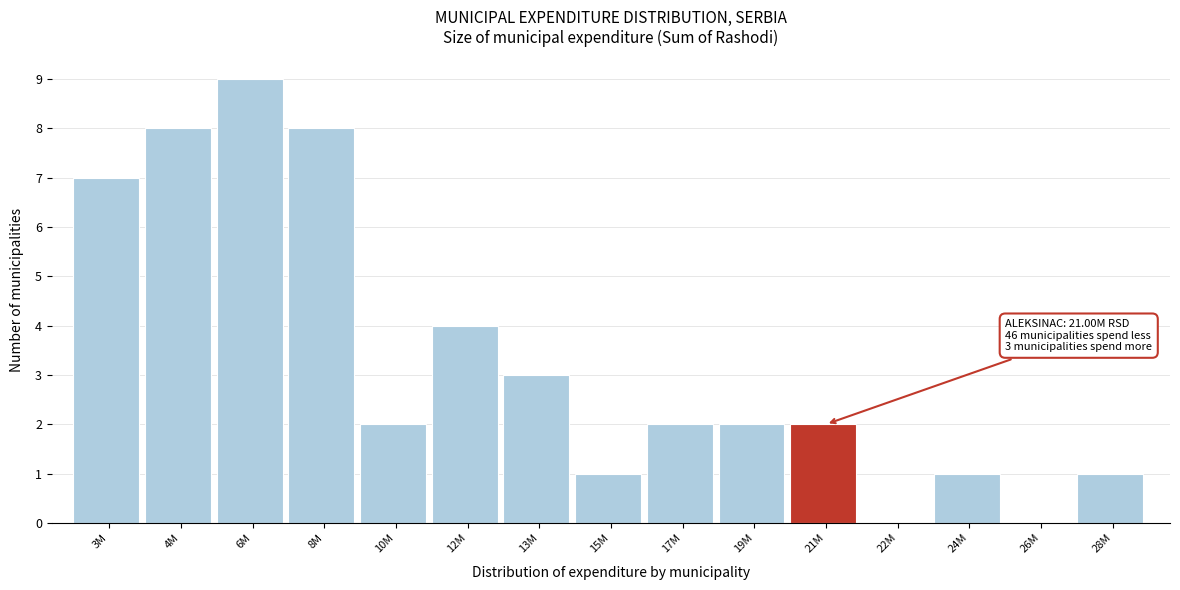

Reading left to right, what are all the values shown in this chart?

3M=7	4M=8	6M=9	8M=8	10M=2	12M=4	13M=3	15M=1	17M=2	19M=2	21M=2	22M=0	24M=1	26M=0	28M=1